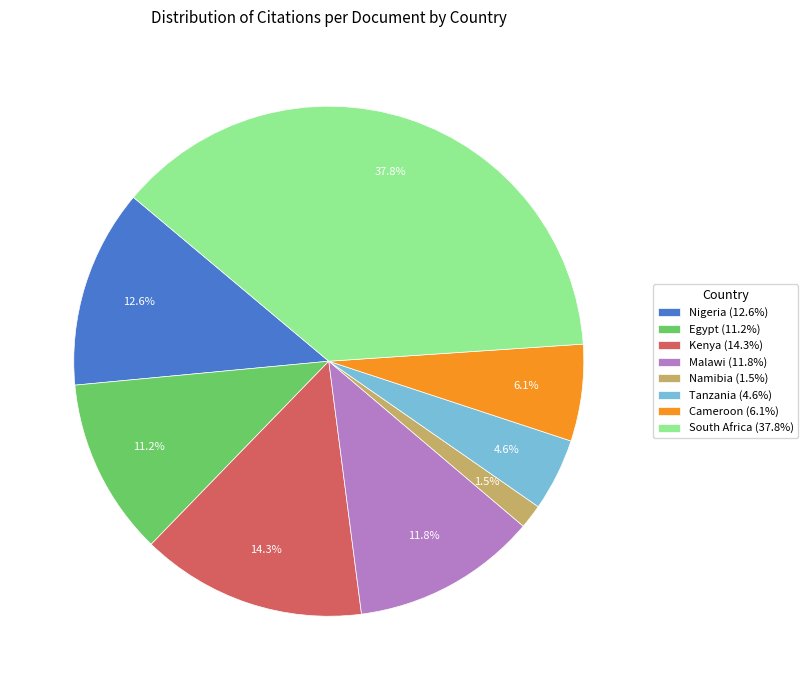

True or false: Tanzania accounts for 5% of the total.

True